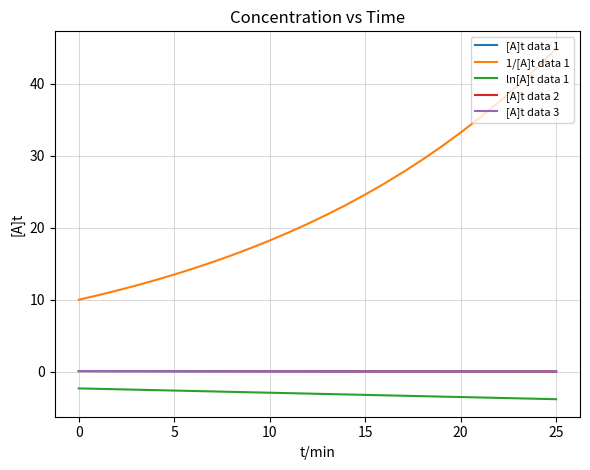

How many lines are shown in the chart?

5